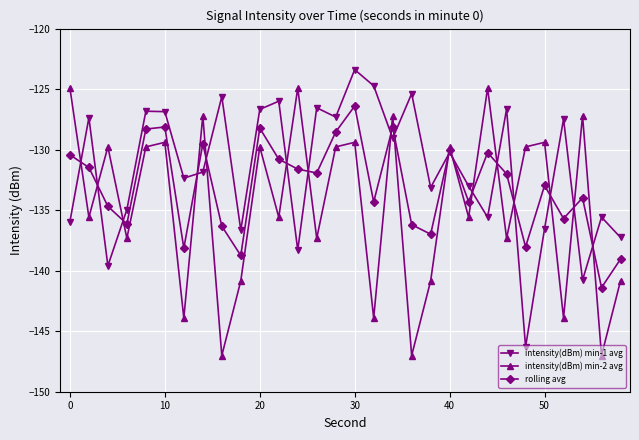

True or false: intensity(dBm) min-2 avg has more than 1 points higher than both neighbors.

True